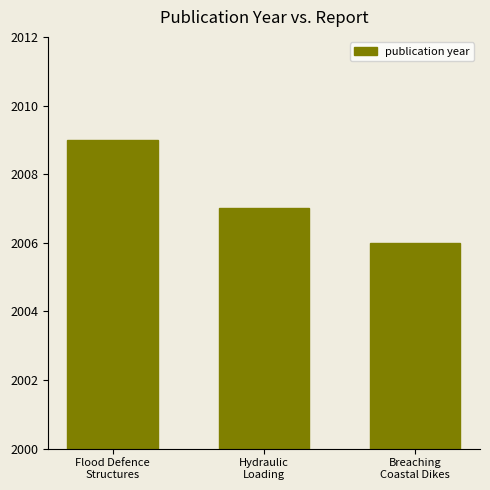

Approximately how many times larger is the value at Breaching
Coastal Dikes compared to Hydraulic
Loading?

1.0